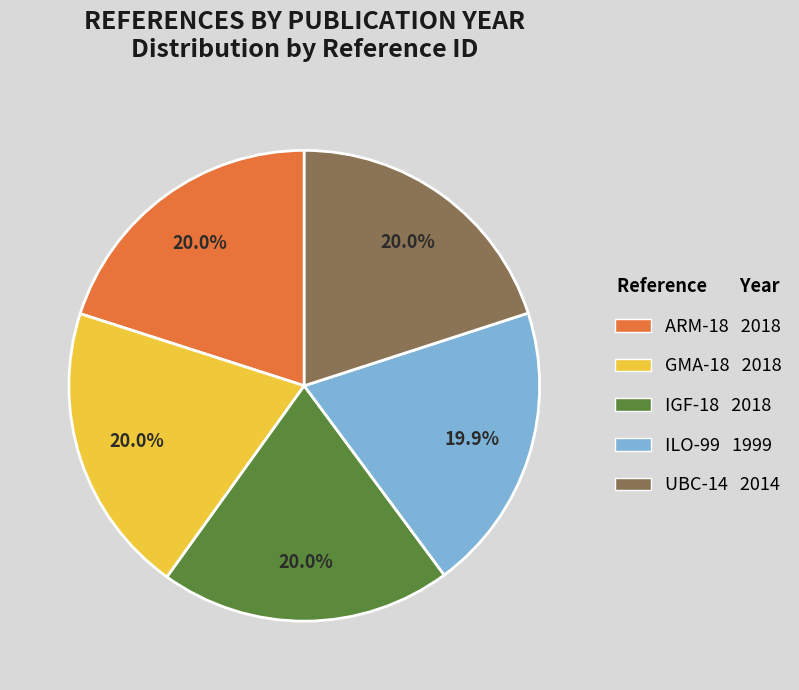

The ILO-99 slice represents 20% of the pie. True or false?

True